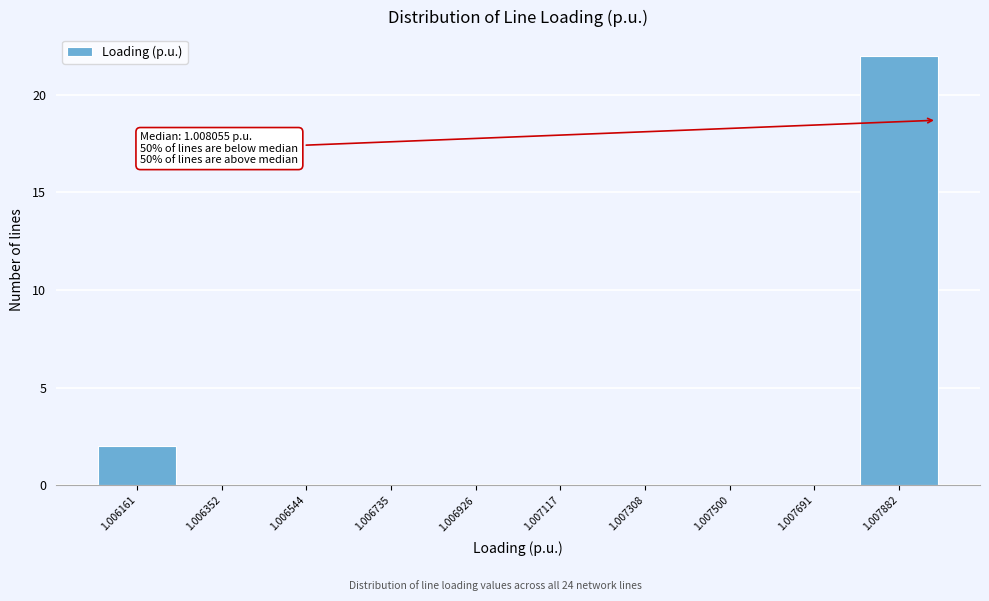

Reading right to left, list all the values displayed in this chart.

1.007882=22	1.007691=0	1.007500=0	1.007308=0	1.007117=0	1.006926=0	1.006735=0	1.006544=0	1.006352=0	1.006161=2